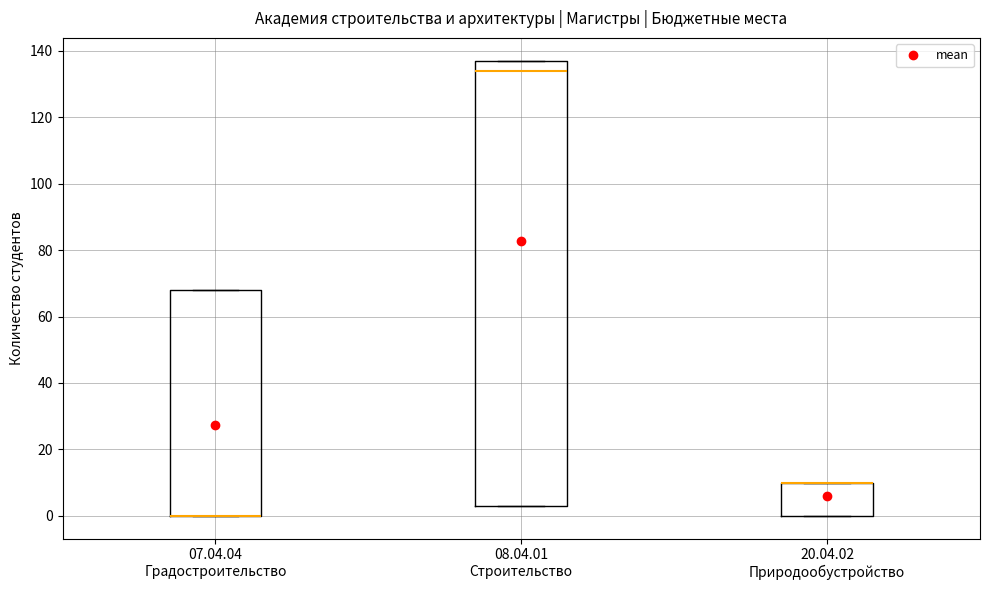

Where is the upper edge of the box for 07.04.04 Градостроительство on the y-axis? The values are not printed on the chart, so give them approximately, as read against the axis.

68